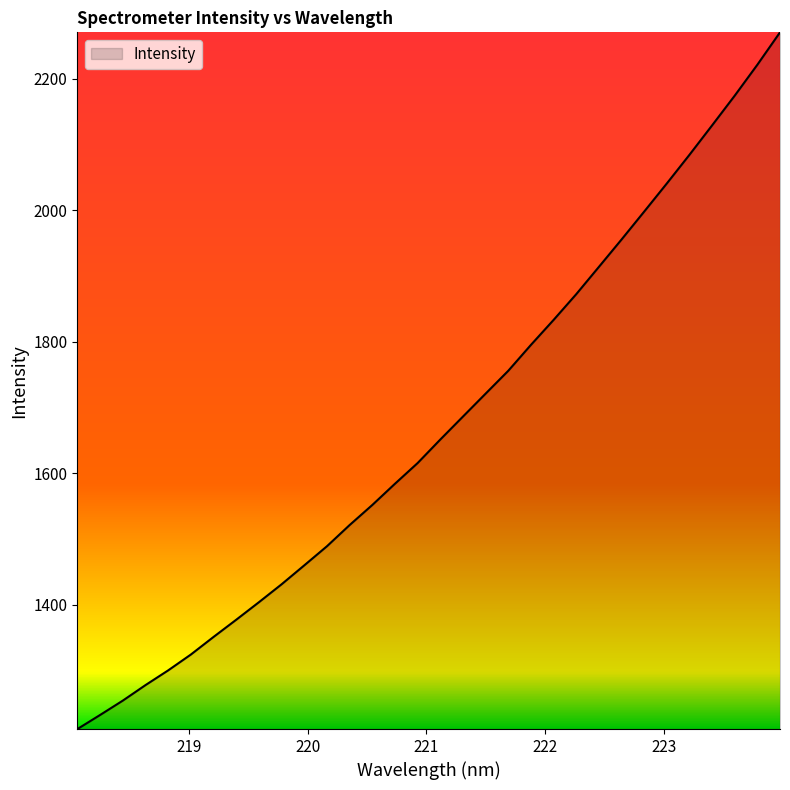

What is the greatest value displayed?

2270.8